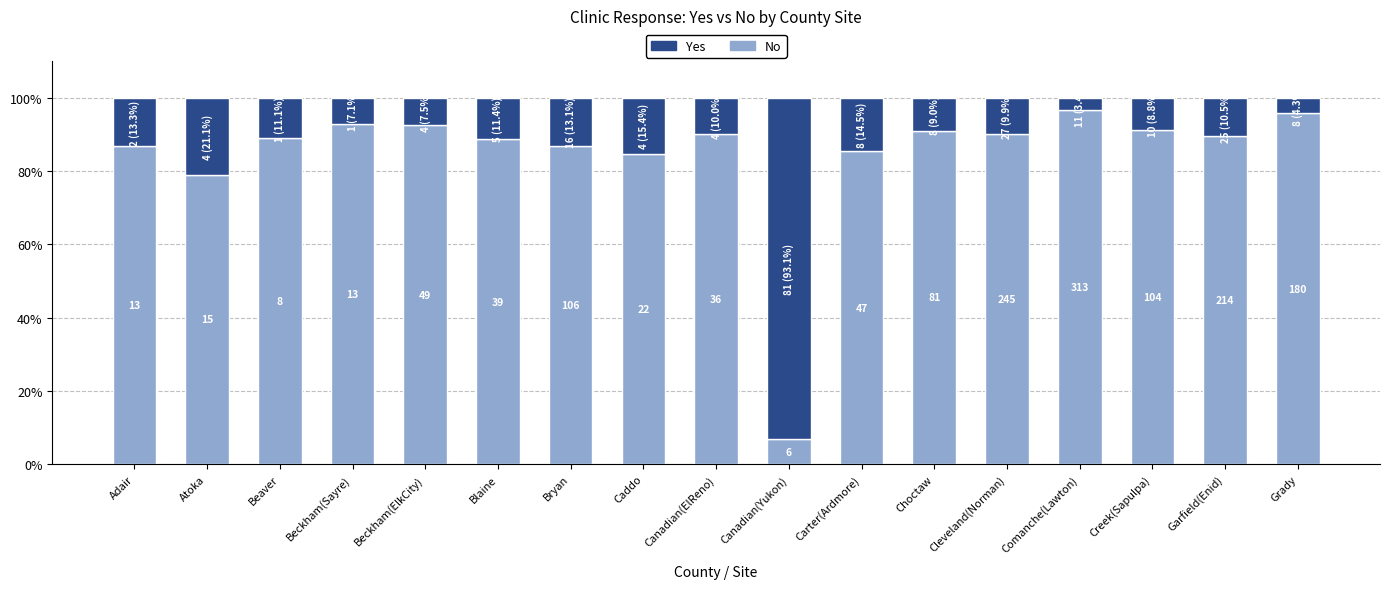

Are the bars grouped side by side (vs. stacked)?

No